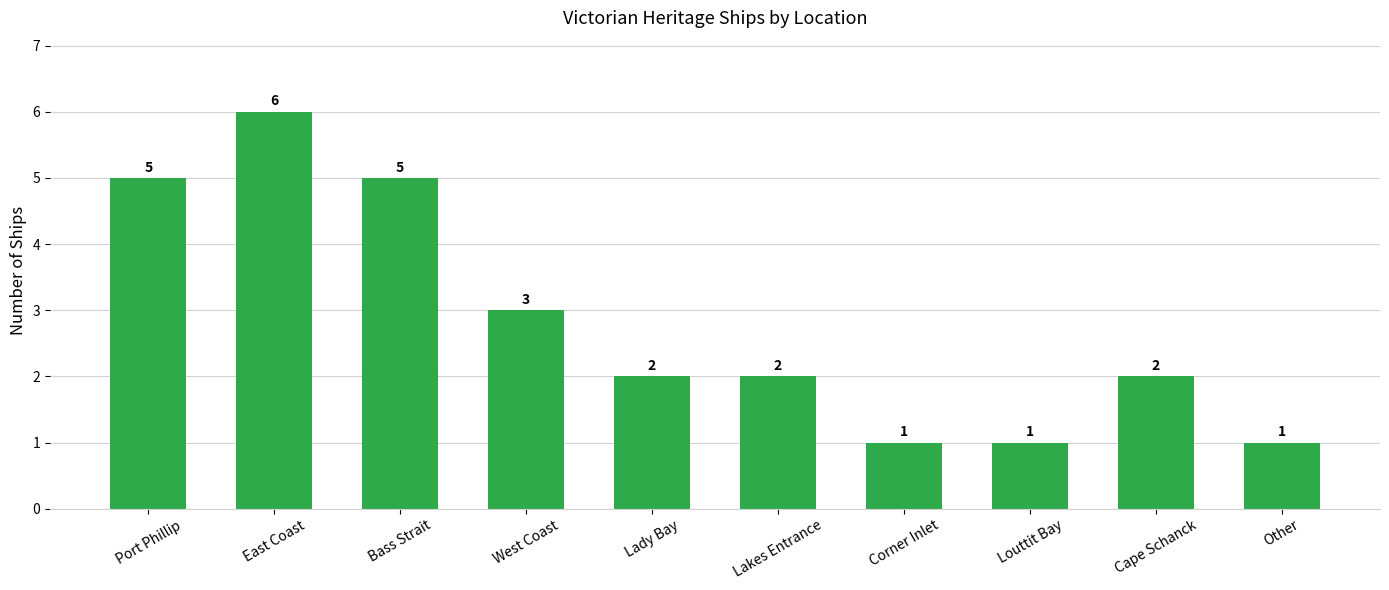

Is it true that the value at Cape Schanck is 2?

True